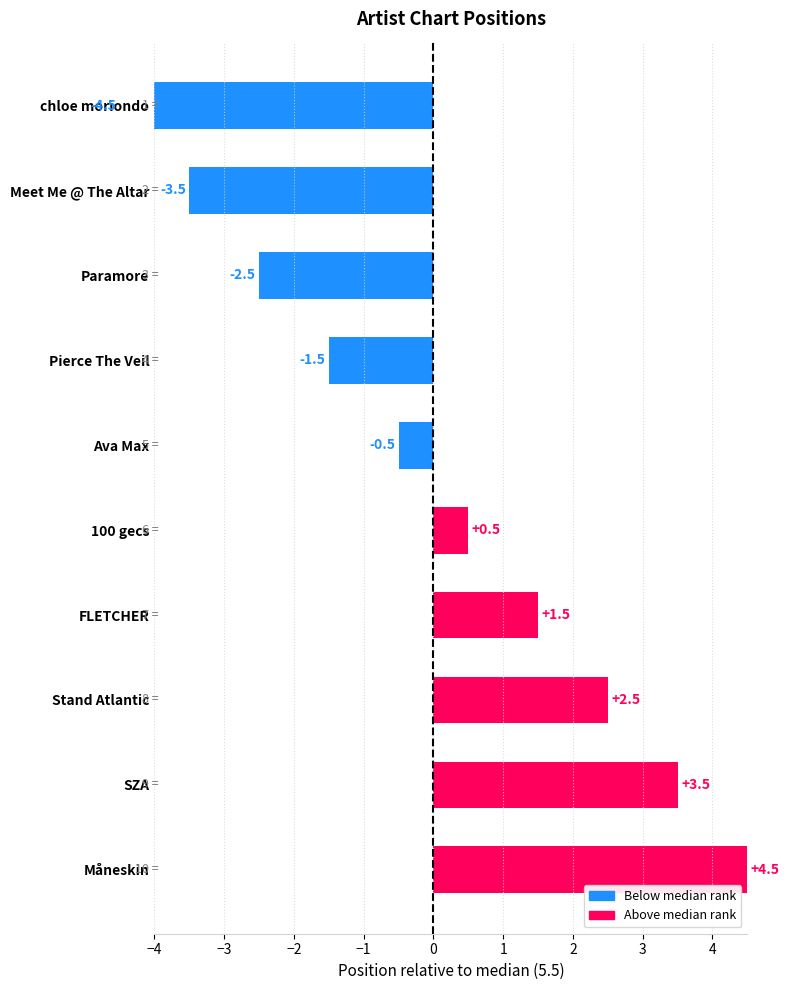

What is the change in value from Meet Me @ The Altar to 100 gecs?

+4.0